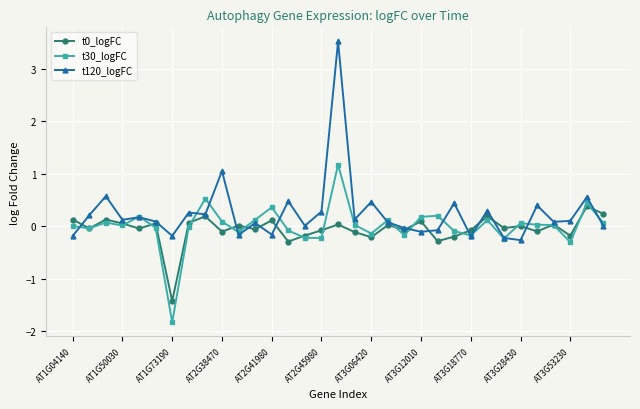

How many series are shown in this chart?

3